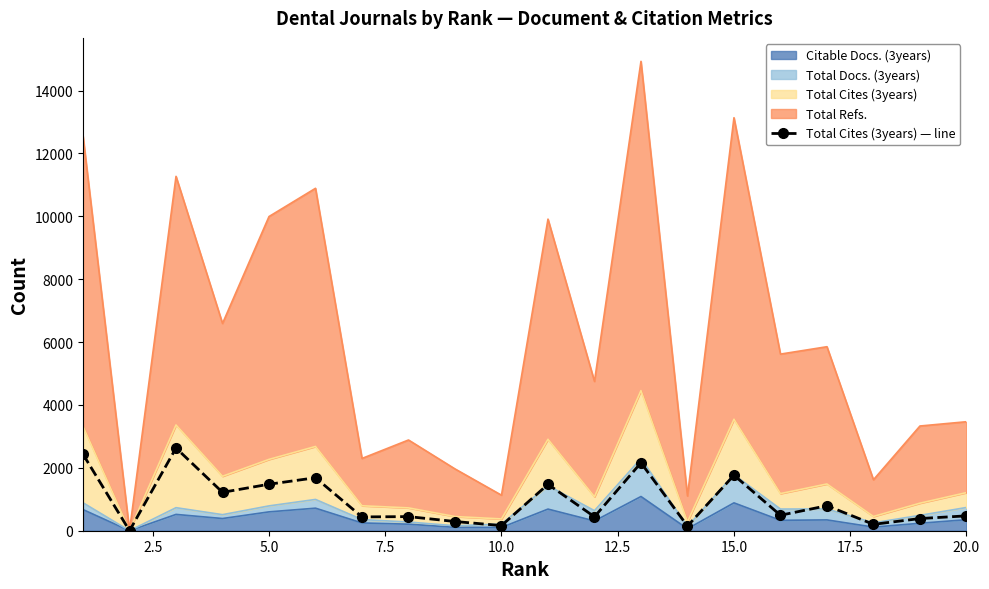

The chart shows a value of 449 at 17.5. True or false?

True